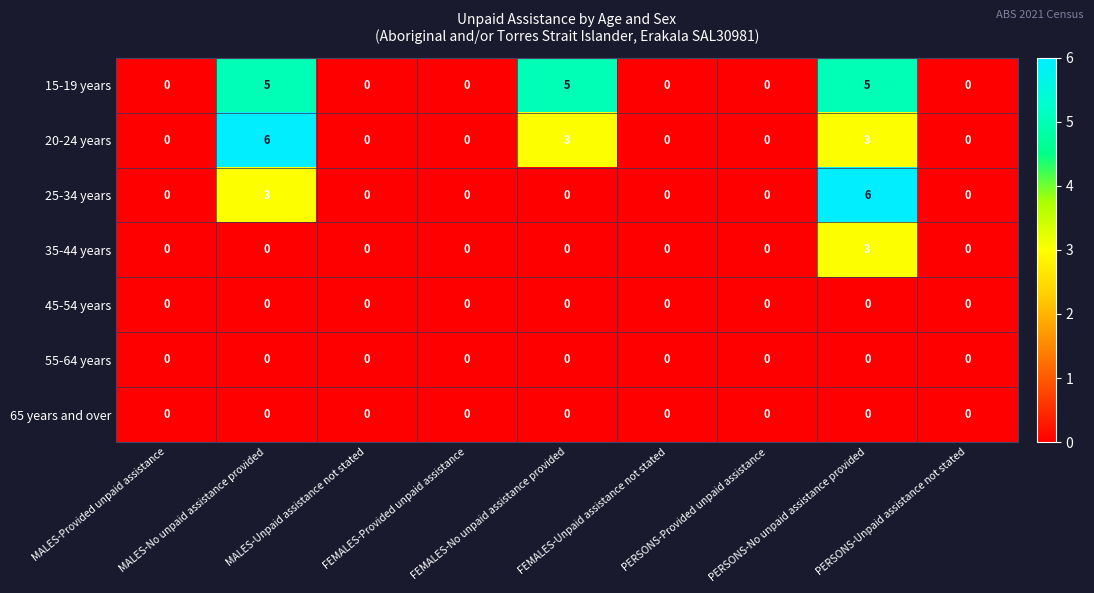

What is the difference between the maximum and minimum values in the 35-44 years series?

3